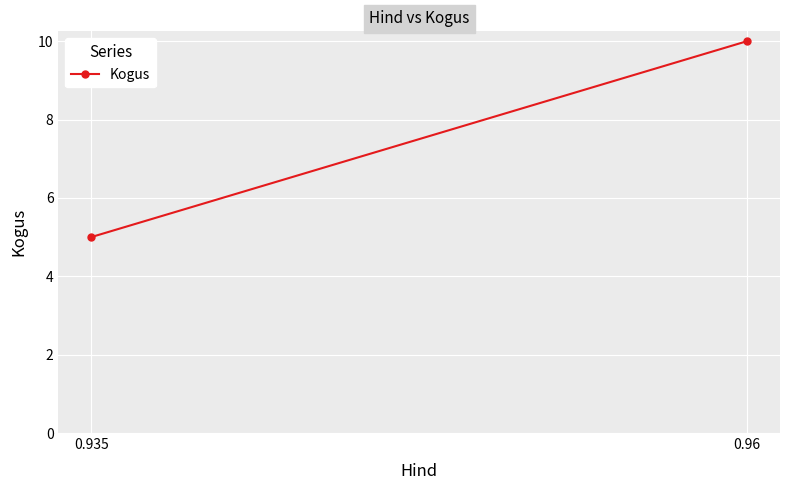

What is the sum of the values at 0.96 and 0.935?

15